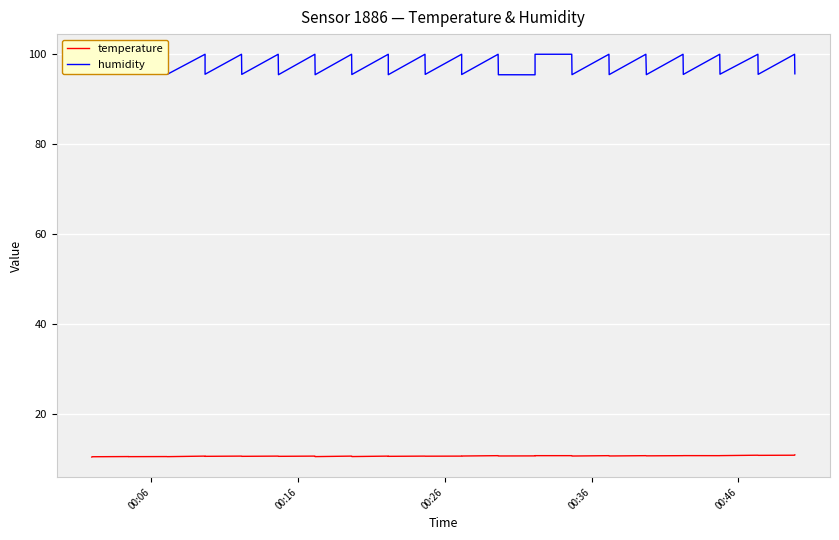

The value of temperature at 20 is 5.9. True or false?

False